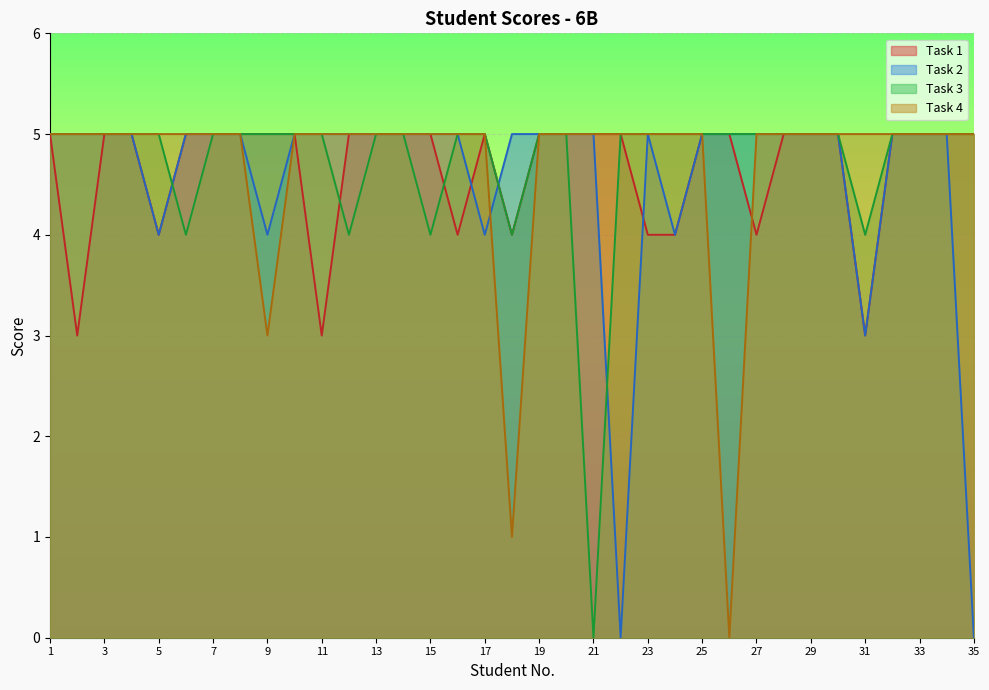

Reading right to left, extract all data points from this chart.

Task 1: 5	5	5	5	3	5	5	5	4	5	5	4	4	5	5	5	5	4	5	4	5	5	5	5	3	5	5	5	5	5	4	5	5	3	5
Task 2: 0	5	5	5	3	5	5	5	5	5	5	4	5	0	5	5	5	5	4	5	5	5	5	5	5	5	4	5	5	5	4	5	5	5	5
Task 3: 5	5	5	5	4	5	5	5	5	5	5	5	5	5	0	5	5	4	5	5	4	5	5	4	5	5	5	5	5	4	5	5	5	5	5
Task 4: 5	5	5	5	5	5	5	5	5	0	5	5	5	5	5	5	5	1	5	5	5	5	5	5	5	5	3	5	5	5	5	5	5	5	5